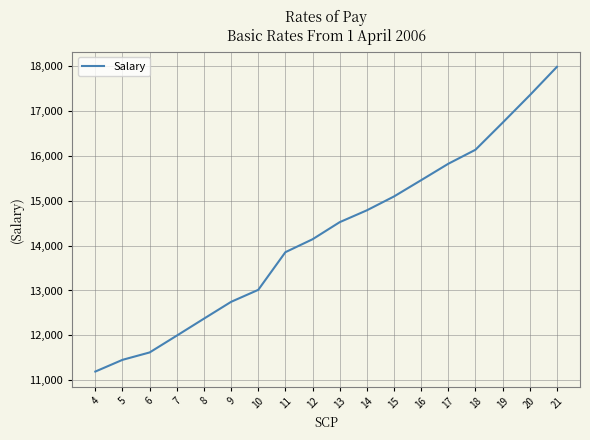

Reading left to right, what are all the values shown in this chart?

4=11193	5=11454	6=11619	7=11994	8=12372	9=12747	10=13014	11=13854	12=14142	13=14523	14=14787	15=15096	16=15459	17=15825	18=16137	19=16740	20=17352	21=17985